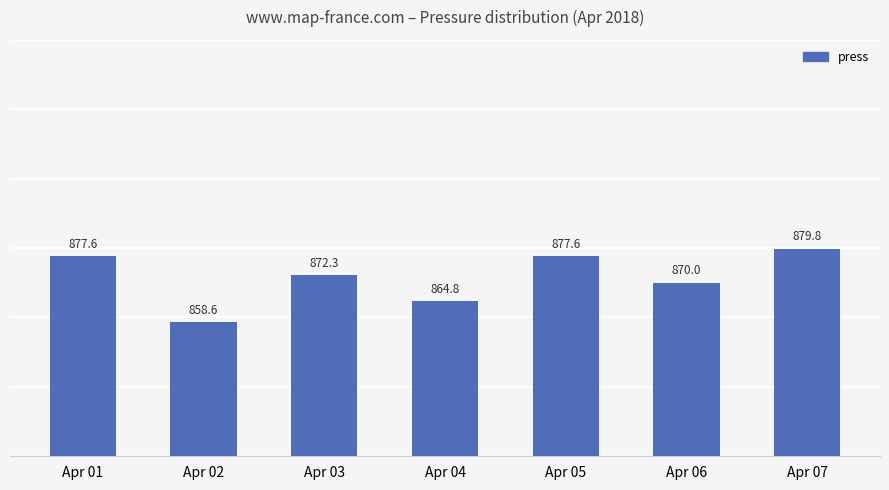

Is it true that the value at Apr 05 is 405.8?

False